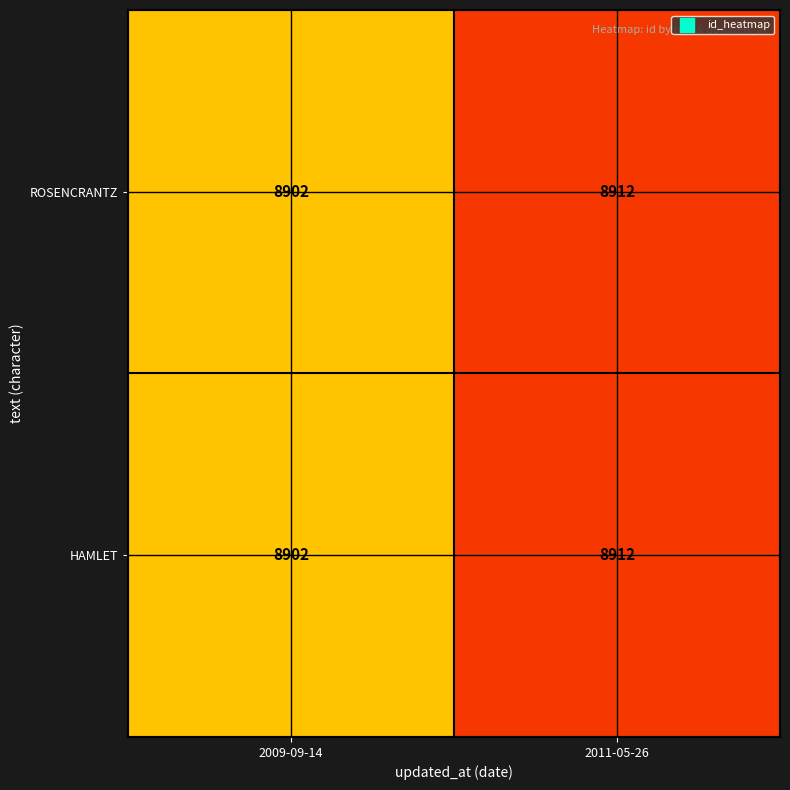

True or false: ROSENCRANTZ has a value of 8912 at 2011-05-26.

True